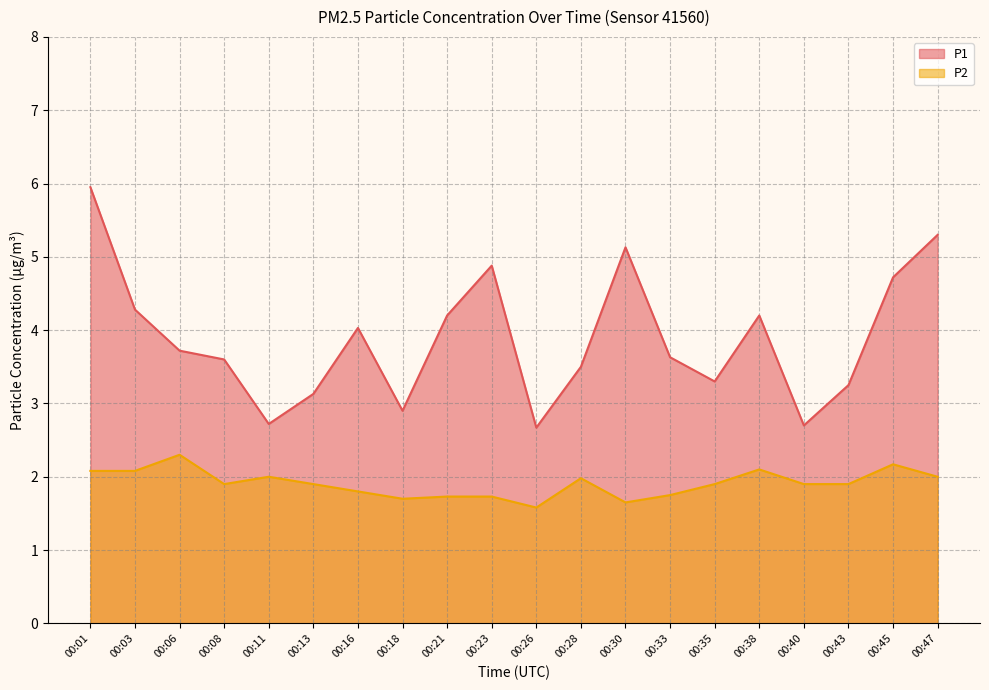

What is the difference between the highest and lowest values at 00:03?

2.2